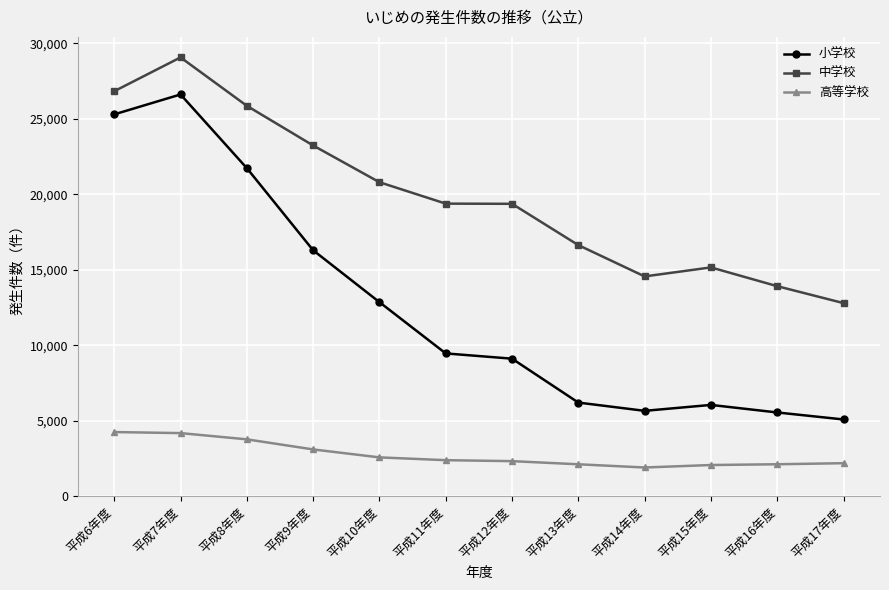

Which series has the widest spread of values?

小学校